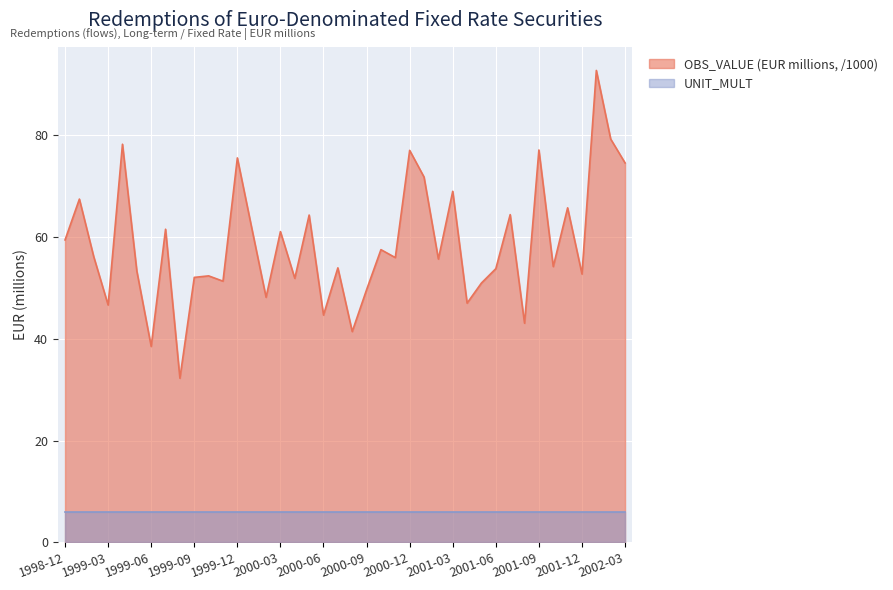

True or false: the data shows 42.0 at 2001-11.

False